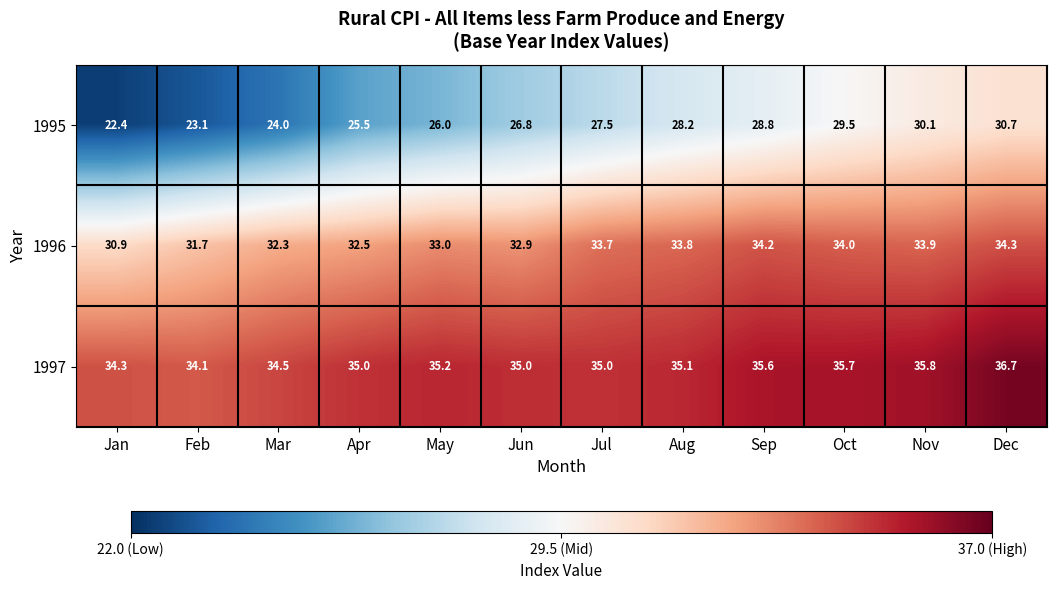

Count the number of data series in this chart.

3